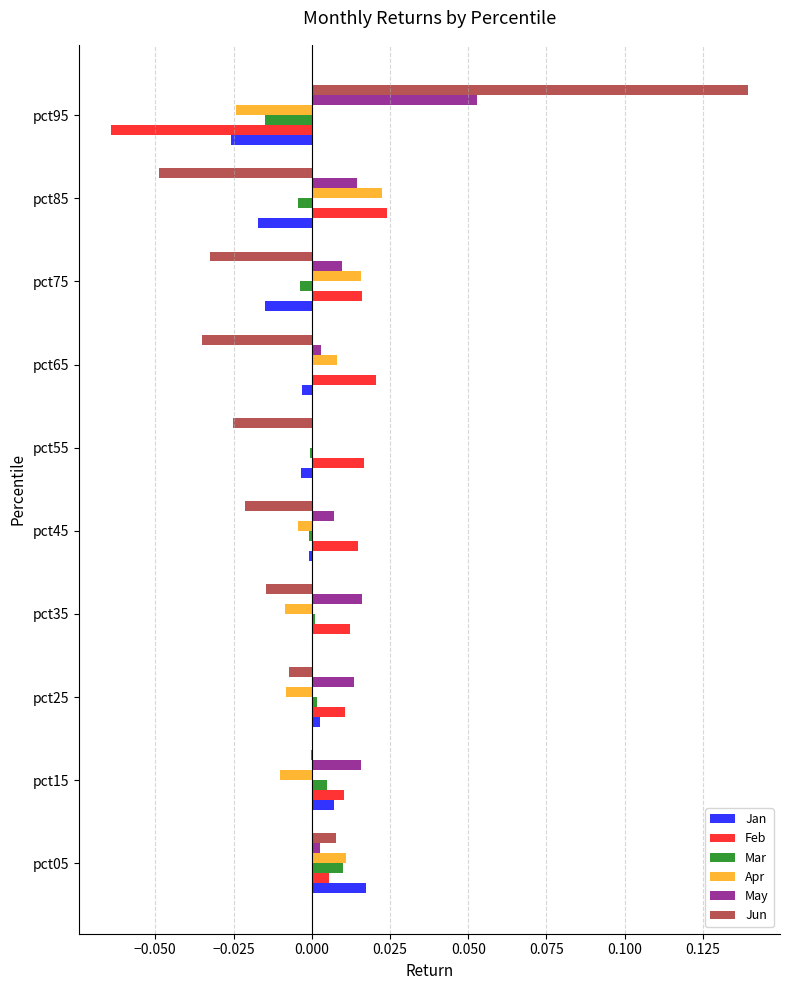

True or false: Jan has a value of -0.0 at pct85.

True